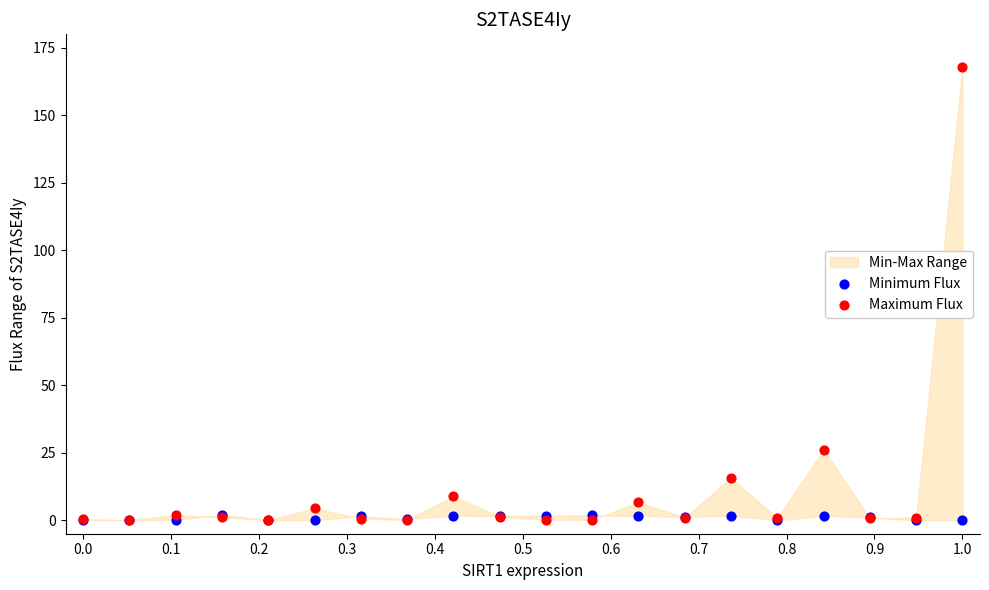

In the Maximum Flux series, what Y value is closest to 84?

26.0